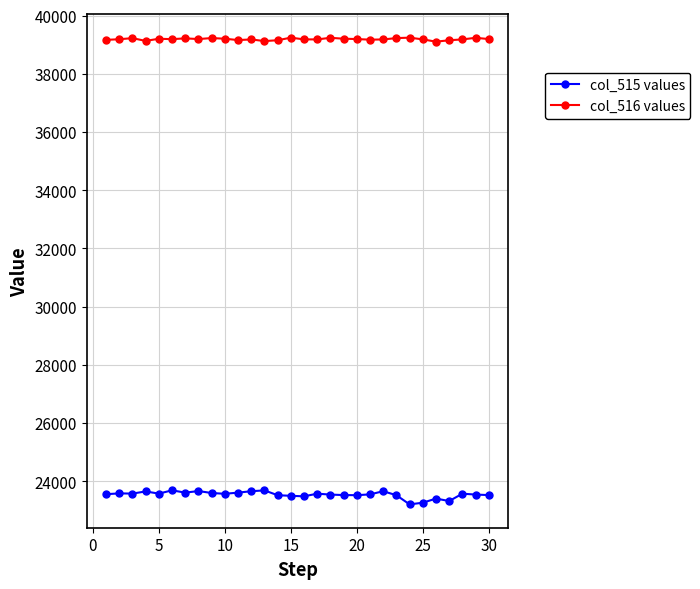

True or false: col_515 values and col_516 values intersect in this chart.

False